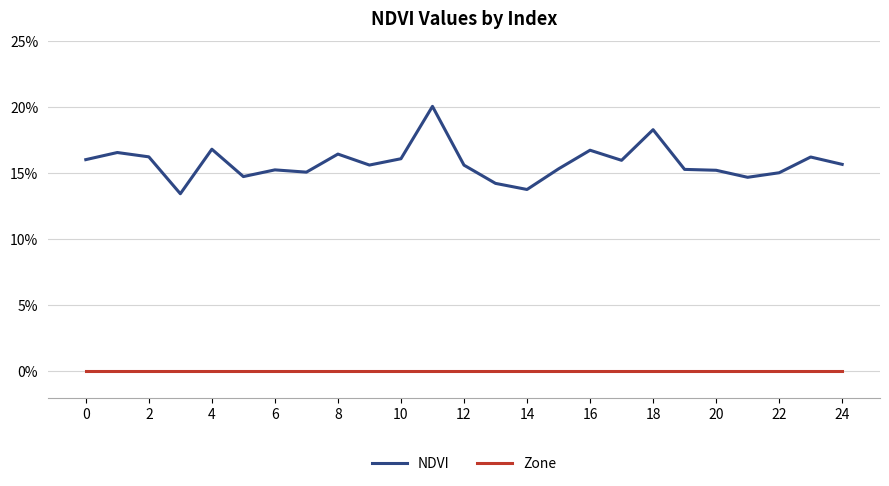

What are all the series names shown in the legend?

NDVI, Zone